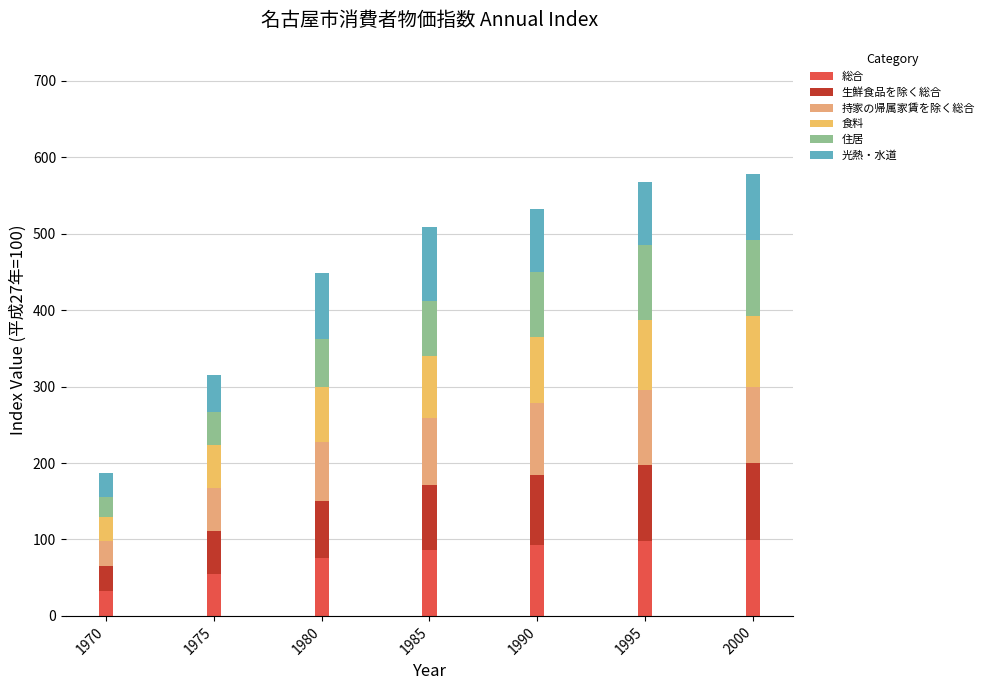

List the series in order of their peak value, lowest first.

食料, 光熱・水道, 総合, 持家の帰属家賃を除く総合, 住居, 生鮮食品を除く総合